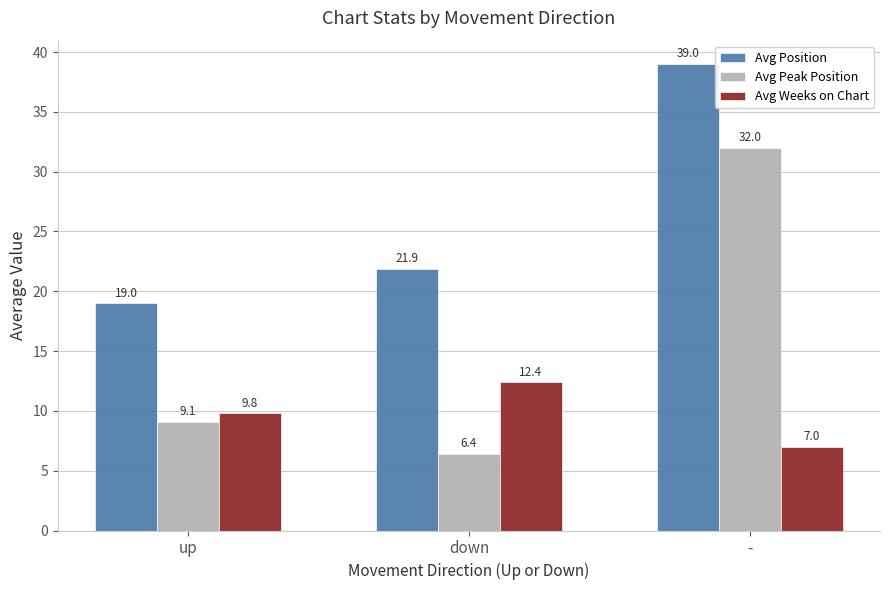

What is the difference between the Avg Weeks on Chart values at down and up?

2.6